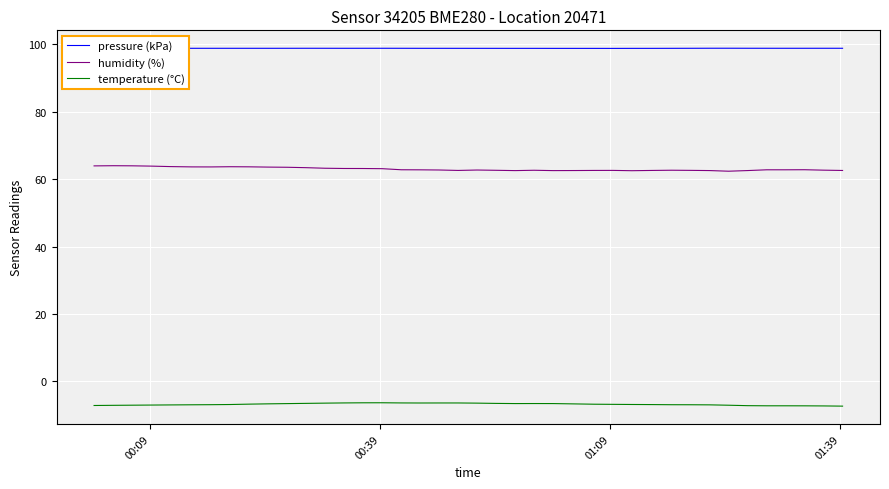

What is the average value of the humidity (%) series?

63.0